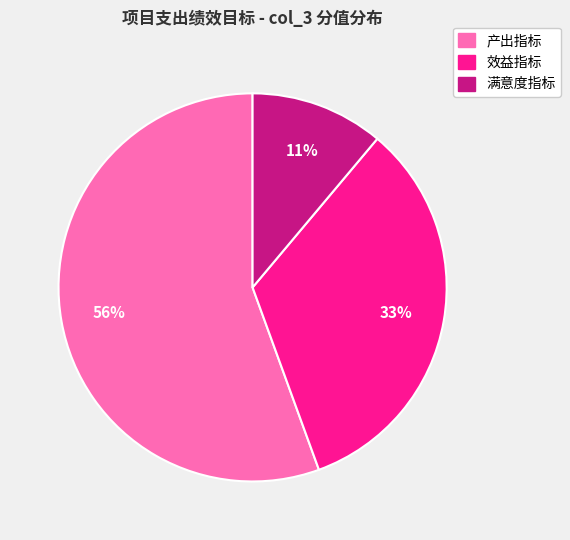

Which category has the smallest portion of the pie?

满意度指标